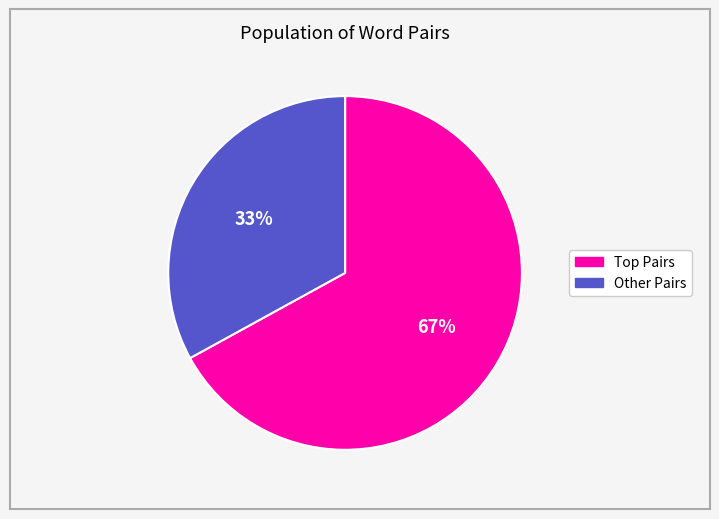

To the nearest percent, what is the average slice percentage?

50%